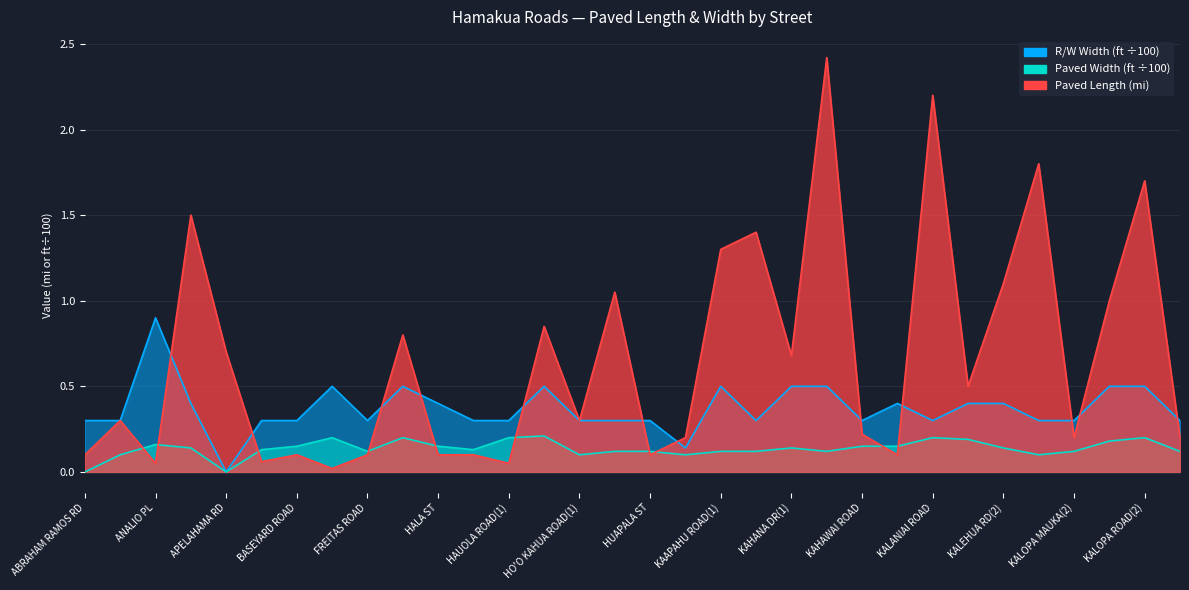

The value of R/W Width (ft) at KAHILI ST is 0.2. True or false?

False